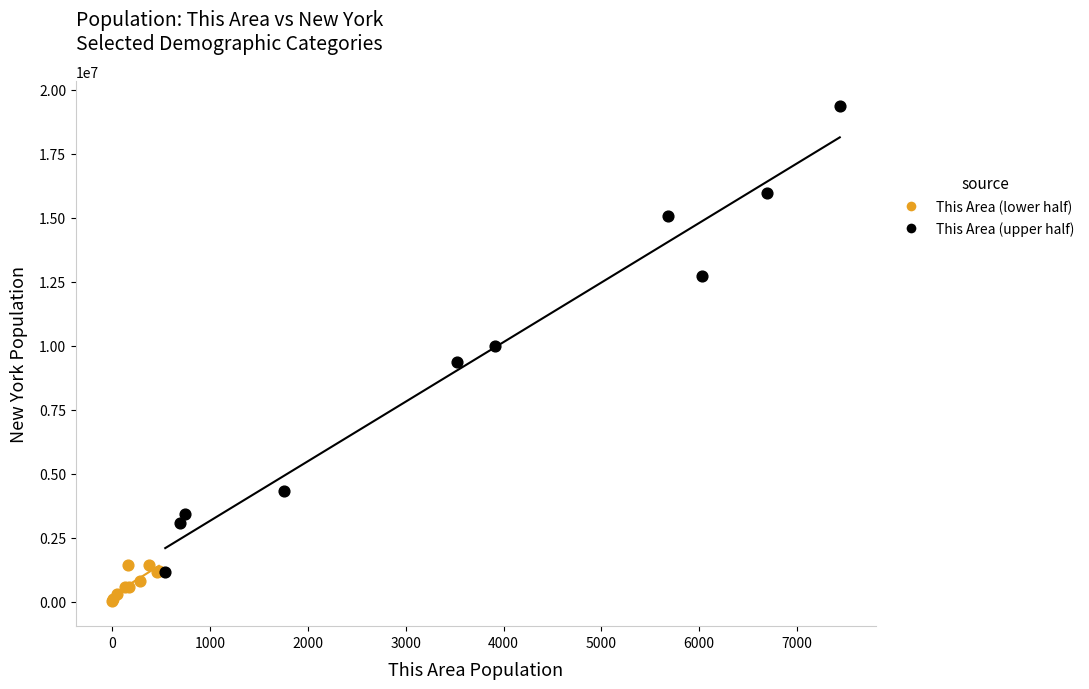

Which series reaches the maximum Y coordinate?

This Area (upper half)